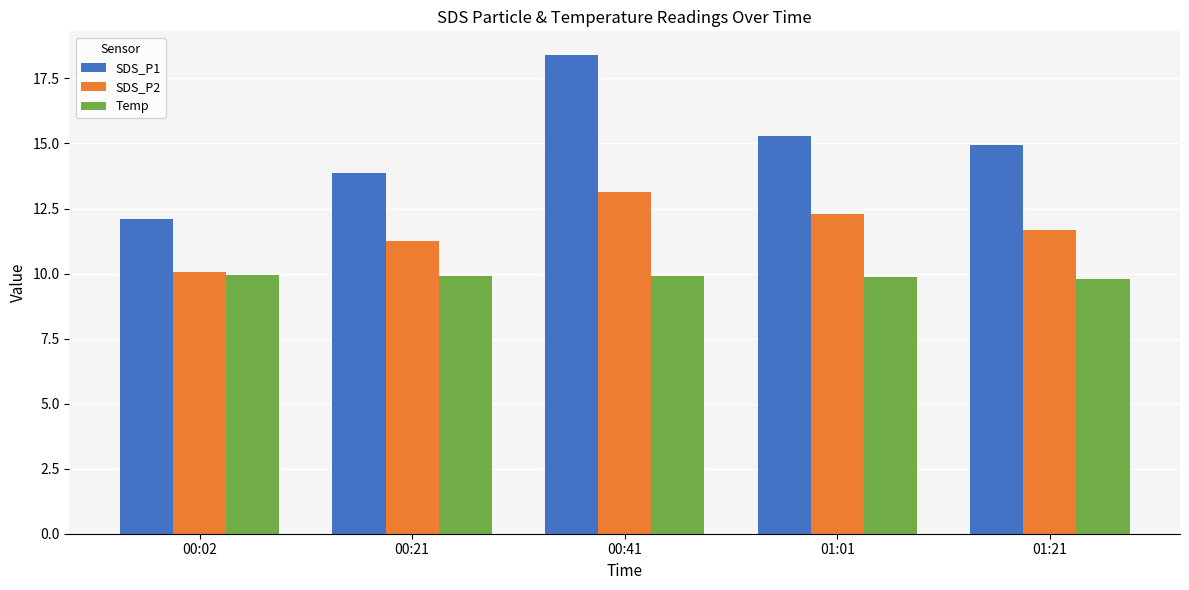

The Temp series shows 9.8 at 01:21. True or false?

True